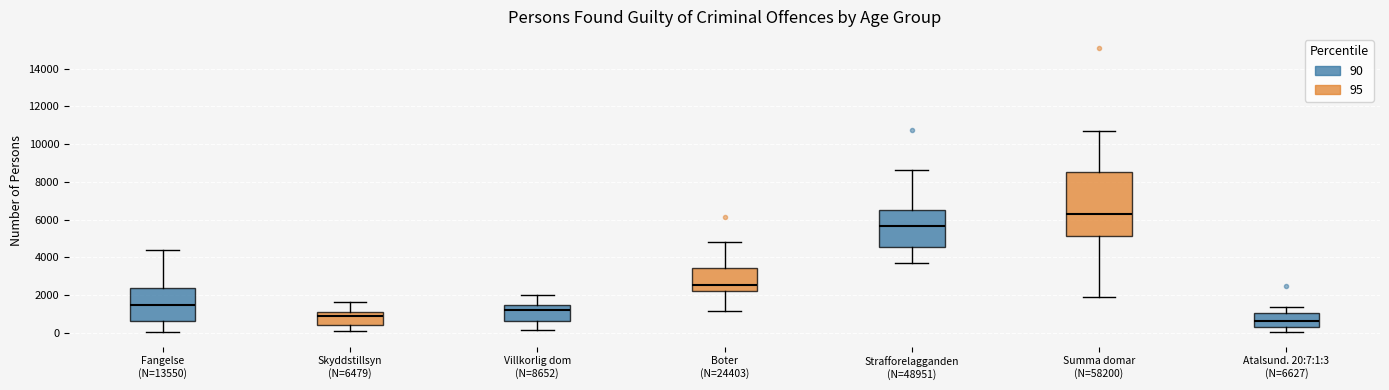

Where is the upper edge of the box for Atalsund. 20:7:1:3 (N=6627) on the y-axis? The values are not printed on the chart, so give them approximately, as read against the axis.

1000